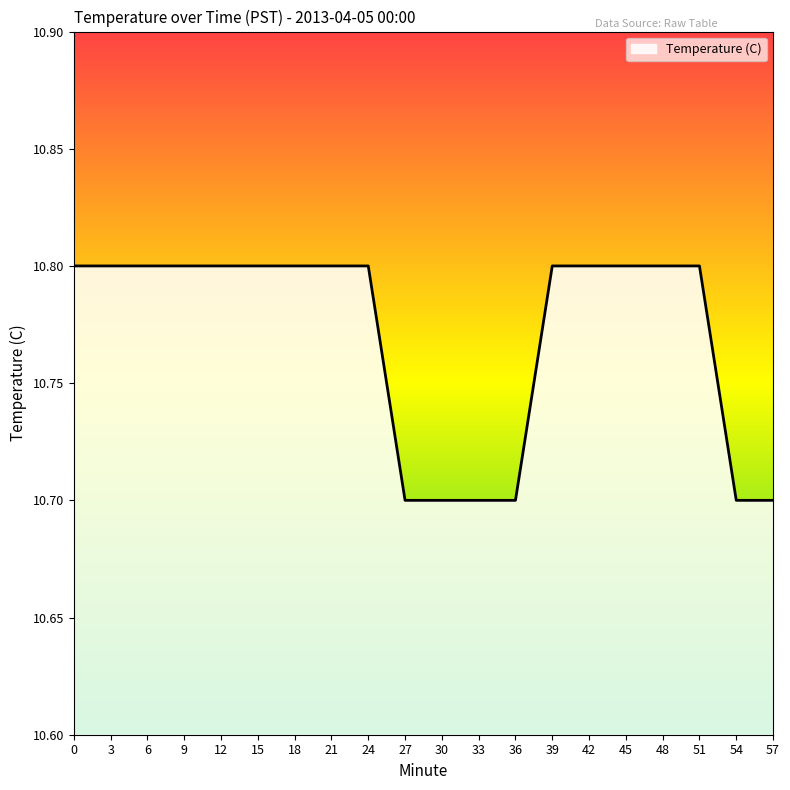

What is the greatest value displayed?

10.8